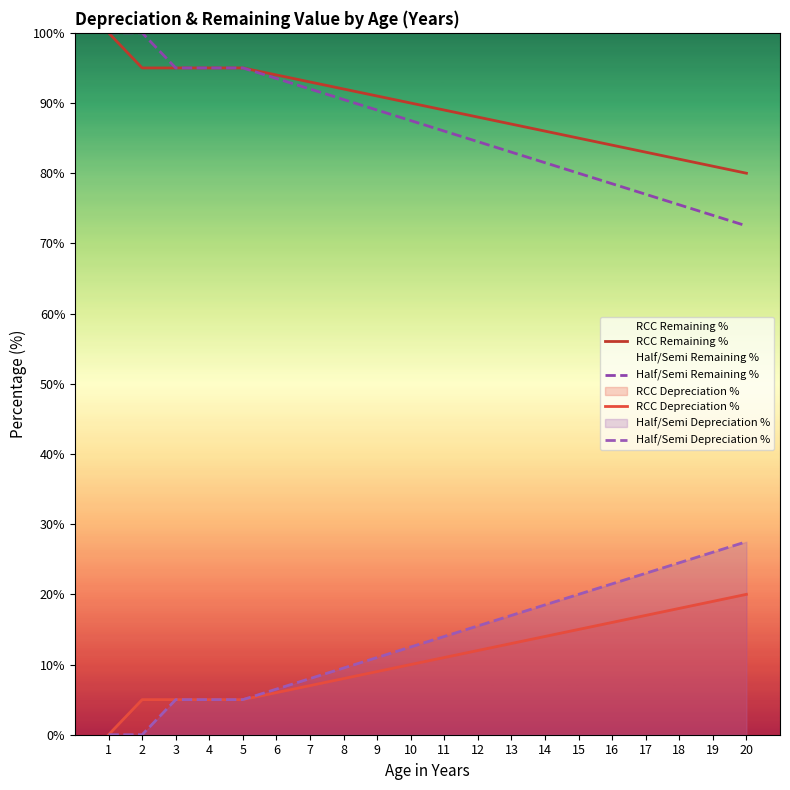

Reading left to right, list all the values displayed in this chart.

RCC Remaining %: 100.0	95.0	95.0	95.0	95.0	94.0	93.0	92.0	91.0	90.0	89.0	88.0	87.0	86.0	85.0	84.0	83.0	82.0	81.0	80.0
Half/Semi Remaining %: 100.0	100.0	95.0	95.0	95.0	93.5	92.0	90.5	89.0	87.5	86.0	84.5	83.0	81.5	80.0	78.5	77.0	75.5	74.0	72.5
RCC Depreciation %: 0.0	5.0	5.0	5.0	5.0	6.0	7.0	8.0	9.0	10.0	11.0	12.0	13.0	14.0	15.0	16.0	17.0	18.0	19.0	20.0
Half/Semi Depreciation %: 0.0	0.0	5.0	5.0	5.0	6.5	8.0	9.5	11.0	12.5	14.0	15.5	17.0	18.5	20.0	21.5	23.0	24.5	26.0	27.5